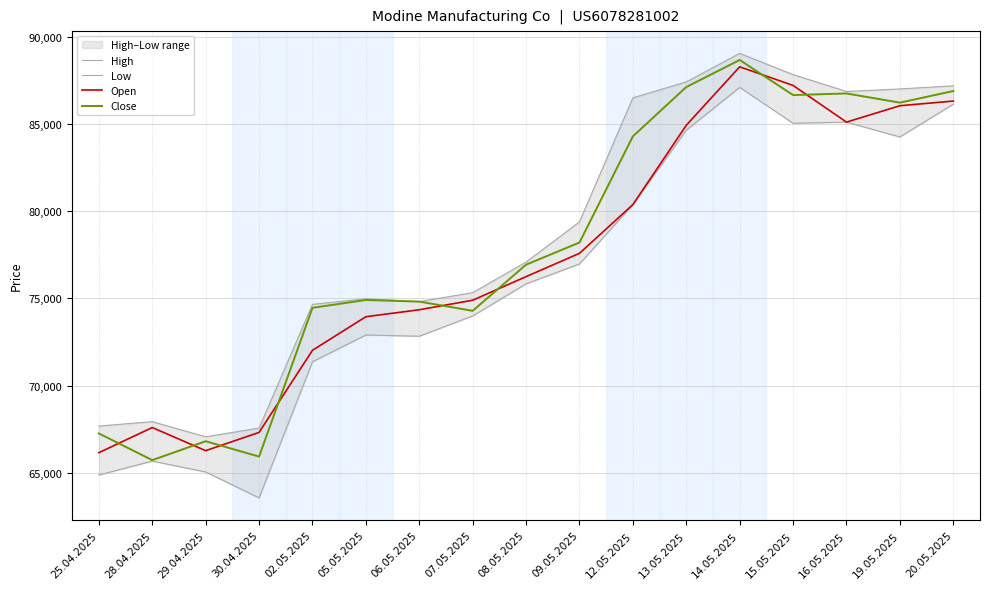

True or false: High has more than 2 points higher than both neighbors.

True